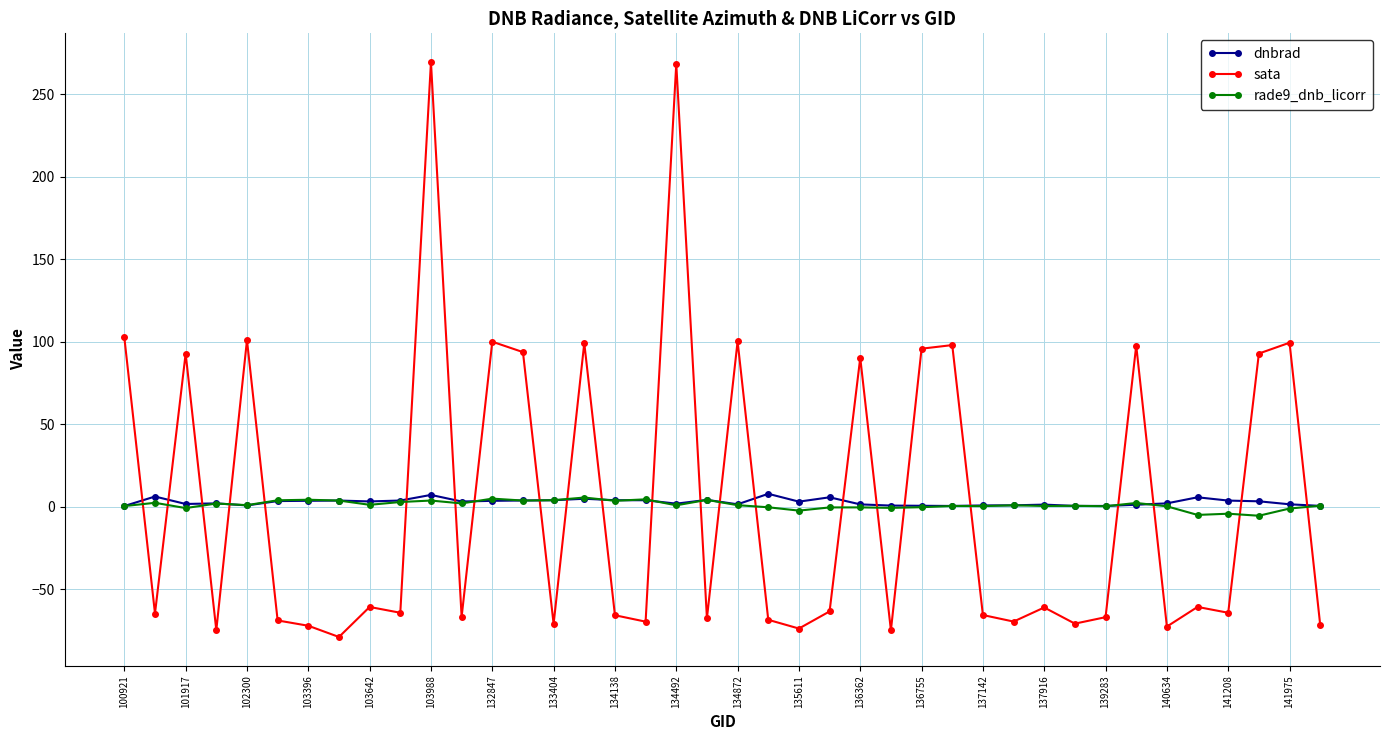

What is the highest value of the dnbrad series?

7.8